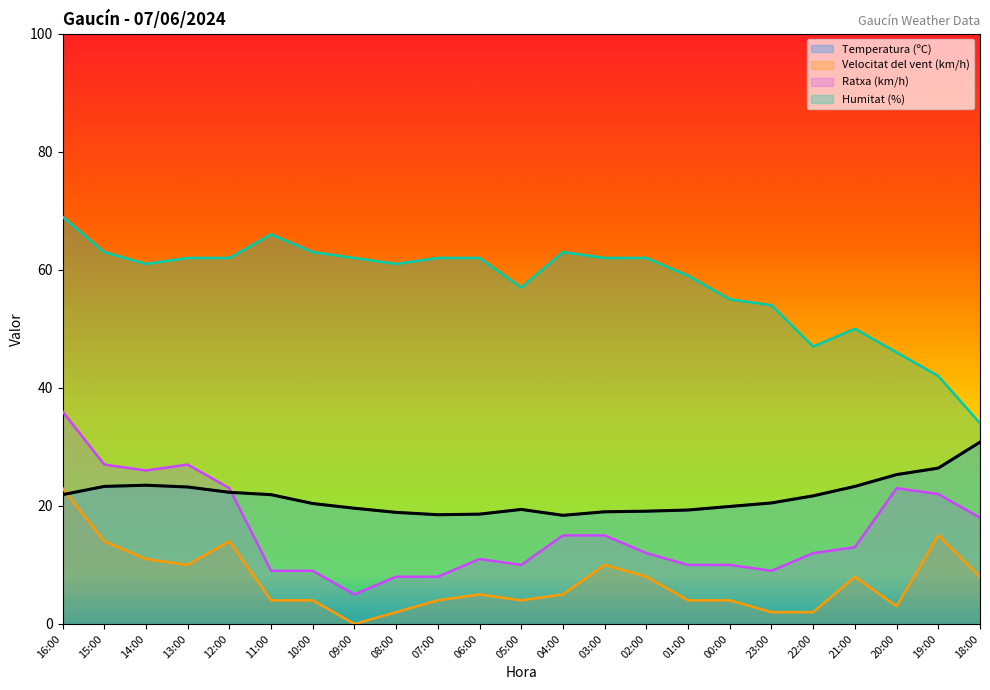

Is it true that Humitat (%) equals 32.5 at 22:00?

False